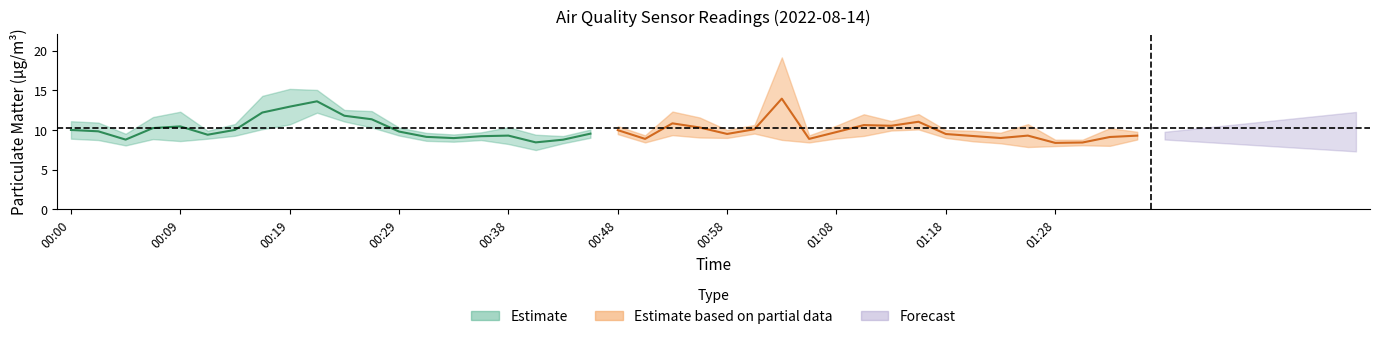

What is the difference between the highest and lowest values at 13?

1.3